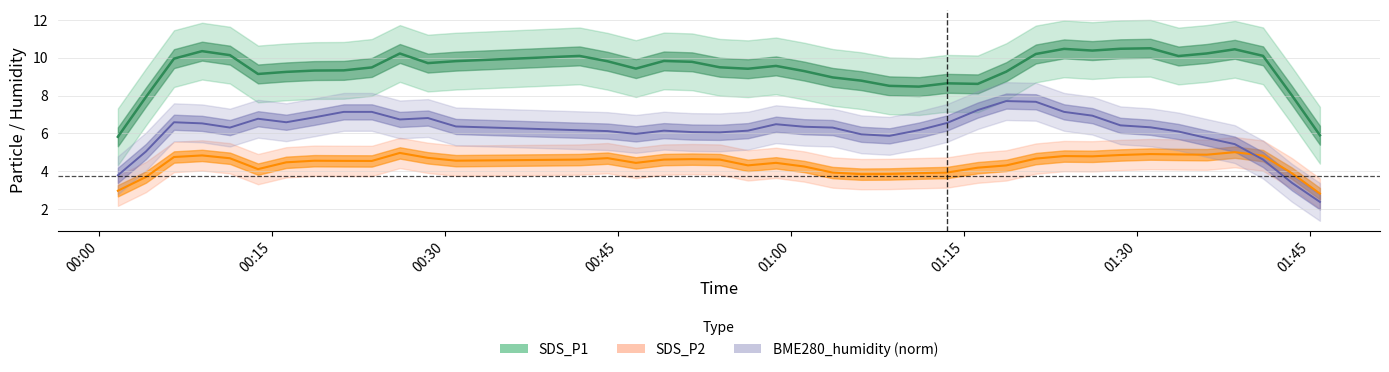

After their last crossing, which series has the higher values: SDS_P2 or BME280_humidity (norm)?

SDS_P2